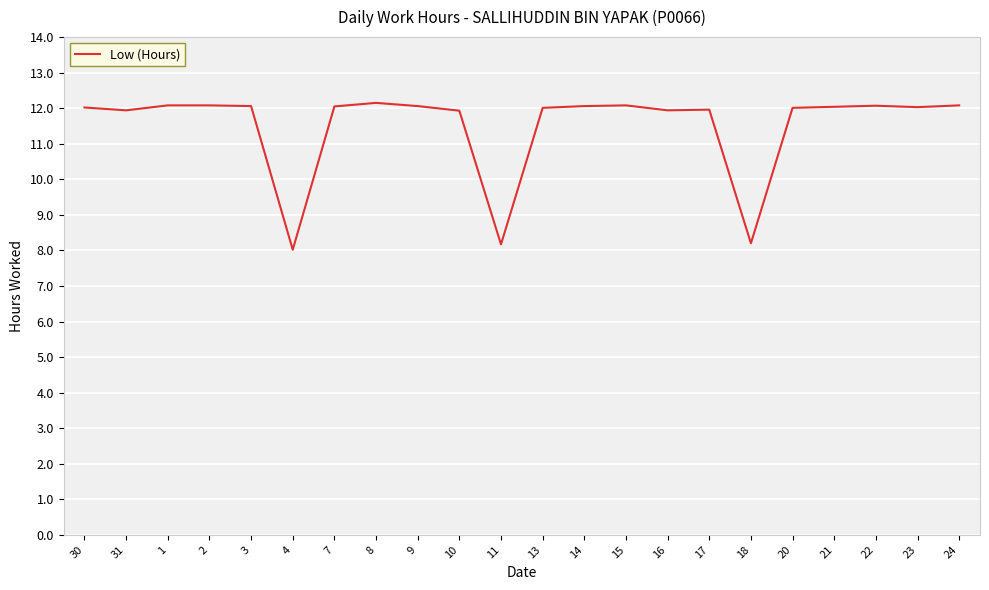

What is the smallest value displayed?

8.0